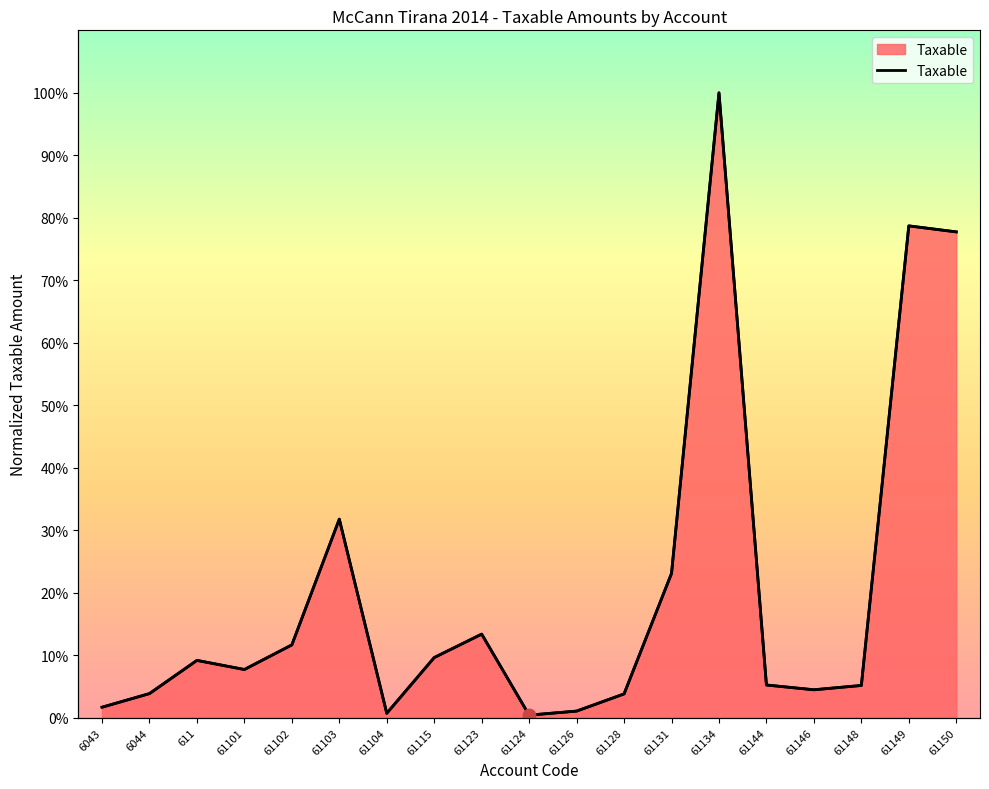

Approximately how many times larger is the value at 61102 compared to 61150?

0.1